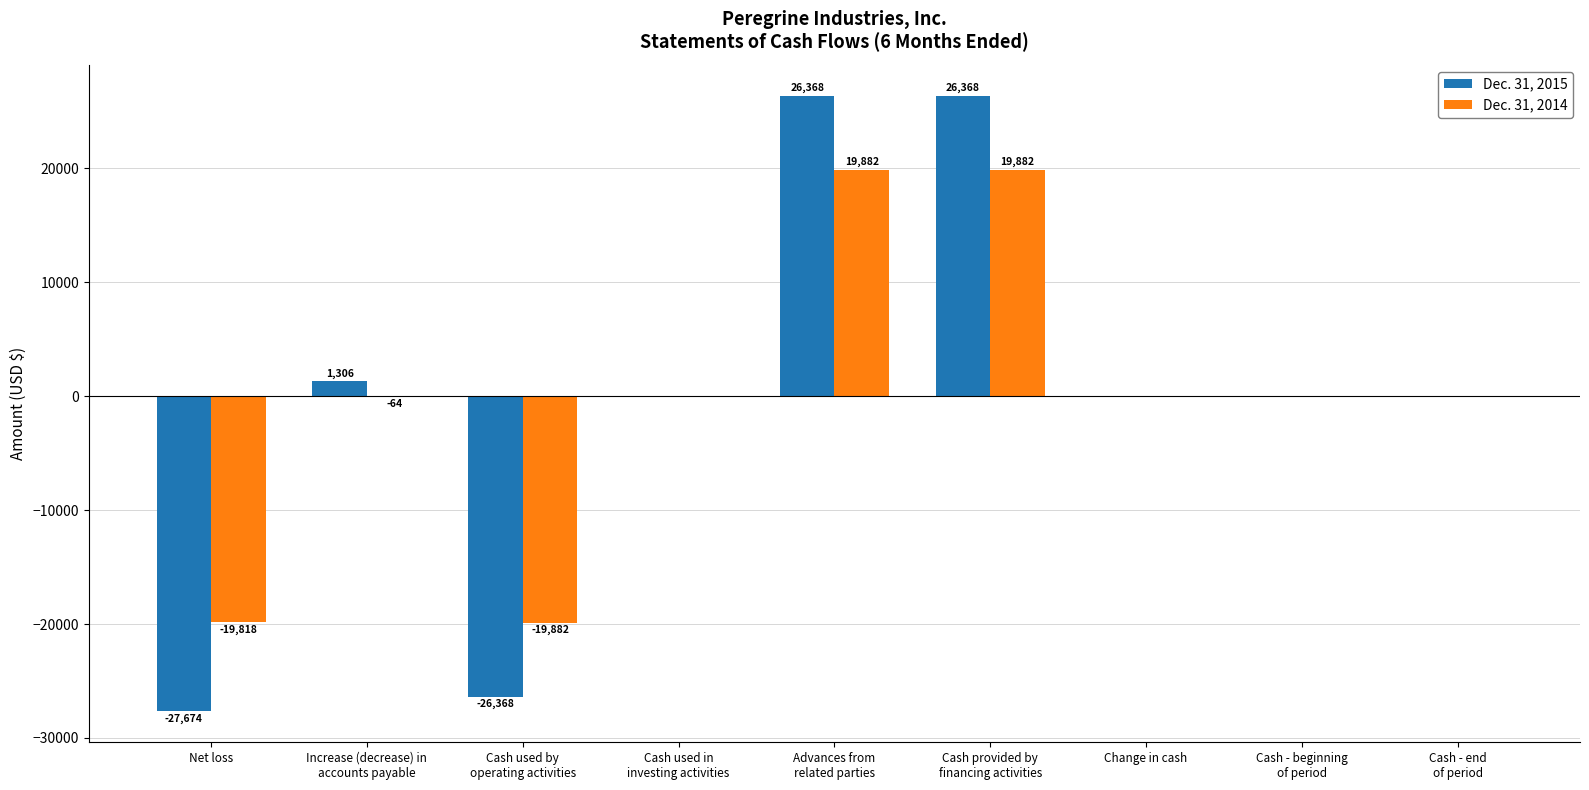

How many series are shown in this chart?

2